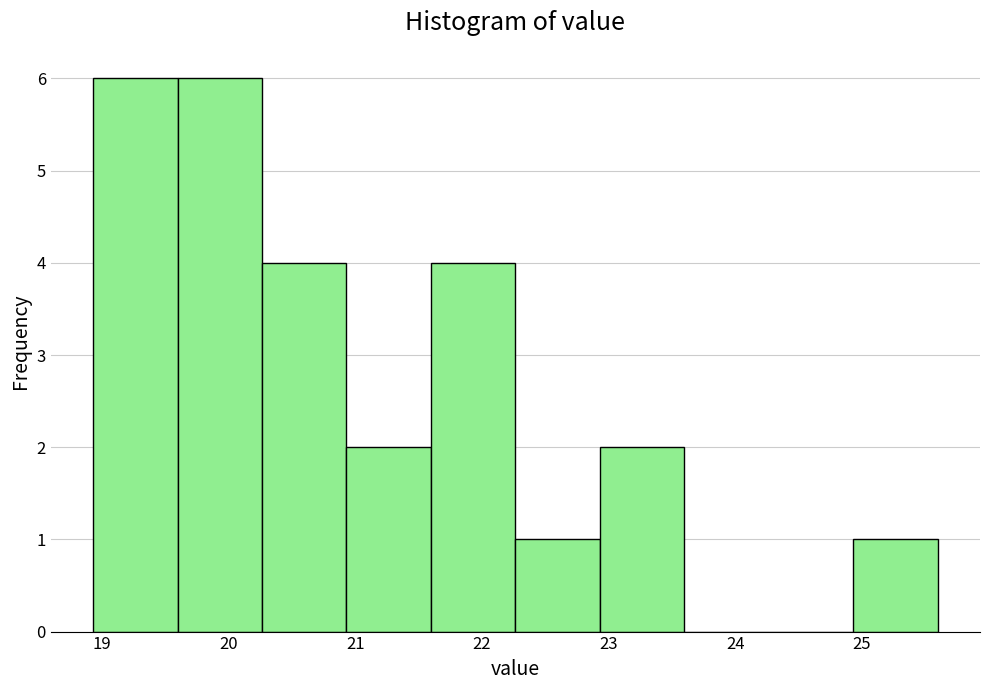

Reading left to right, transcribe this chart: for each bar, give the range it covers on the x-axis and its height. Neither the bar edges nor the heights are printed on the chart, so give them approximately, as read against the axes.

18.9 to 19.6: 6
19.6 to 20.3: 6
20.3 to 20.9: 4
20.9 to 21.6: 2
21.6 to 22.3: 4
22.3 to 22.9: 1
22.9 to 23.6: 2
23.6 to 24.3: 0
24.3 to 24.9: 0
24.9 to 25.6: 1